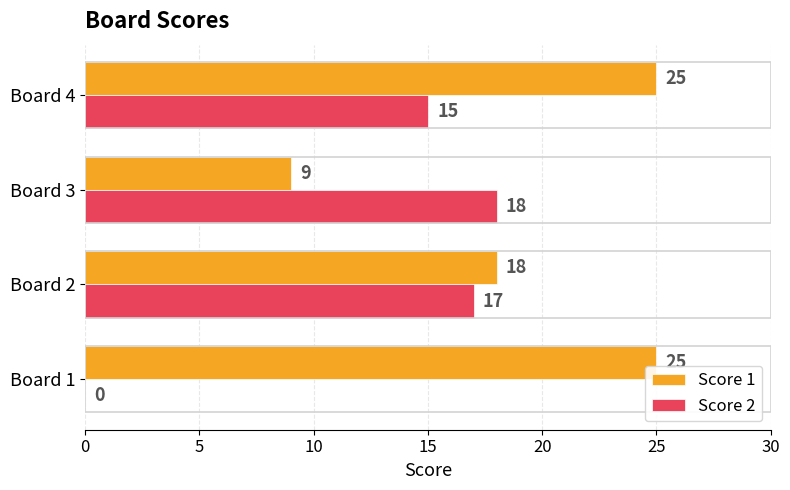

What are all the series names shown in the legend?

Score 1, Score 2